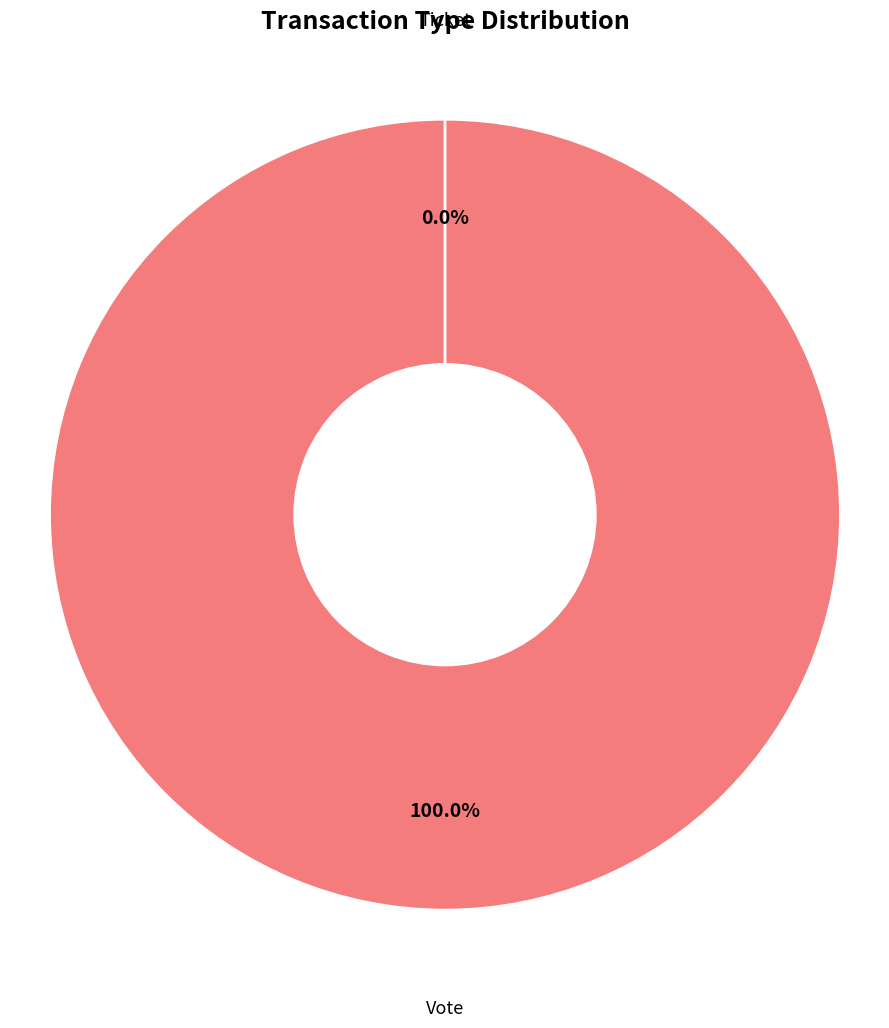

Count the number of slices in the pie.

2